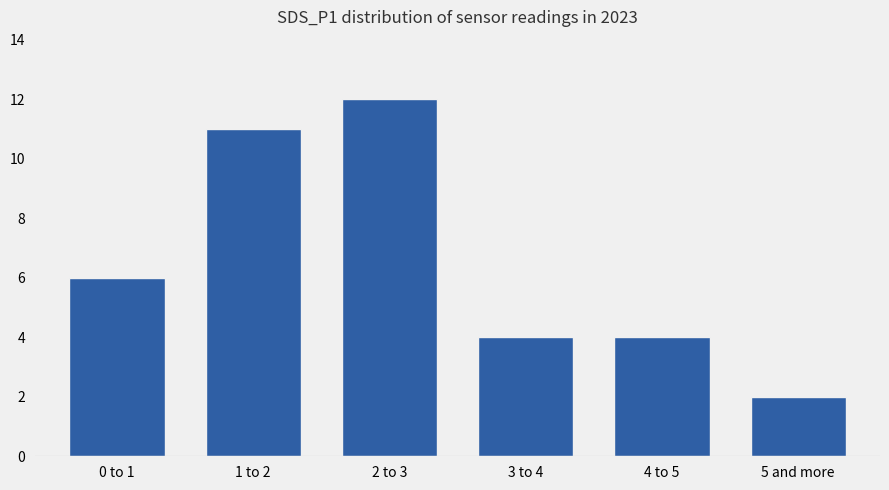

What is the change in value from 3 to 4 to 5 and more?

-2